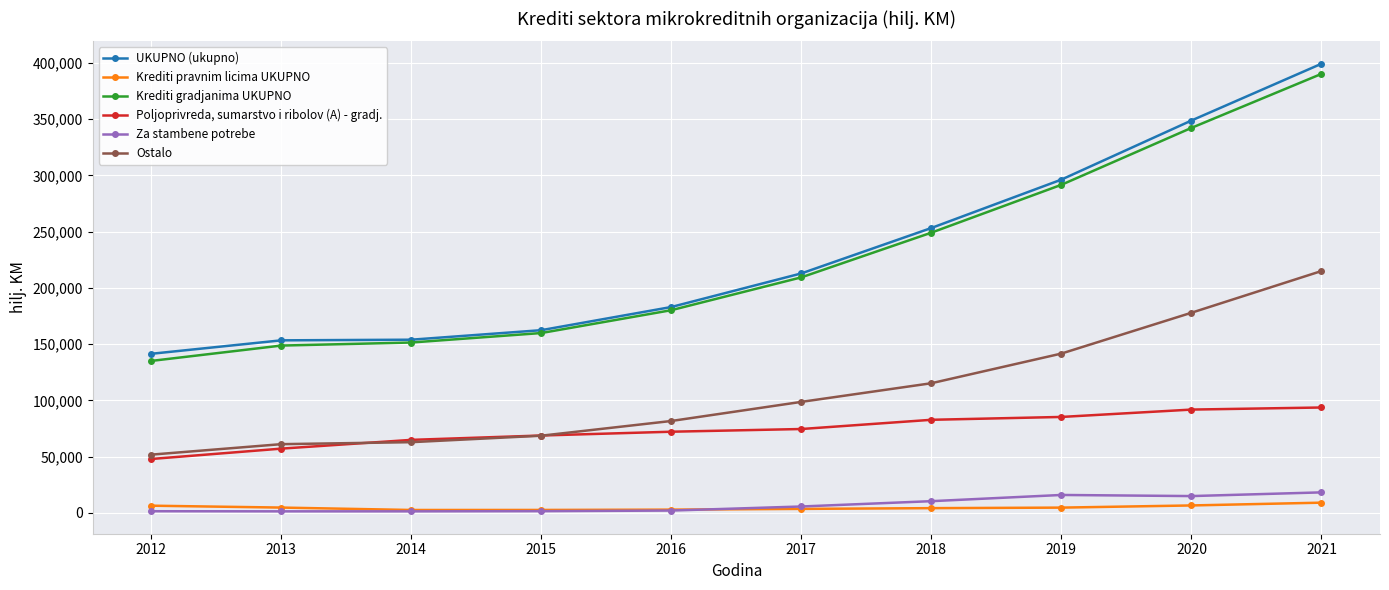

At which label does Ostalo reach its peak?

2021